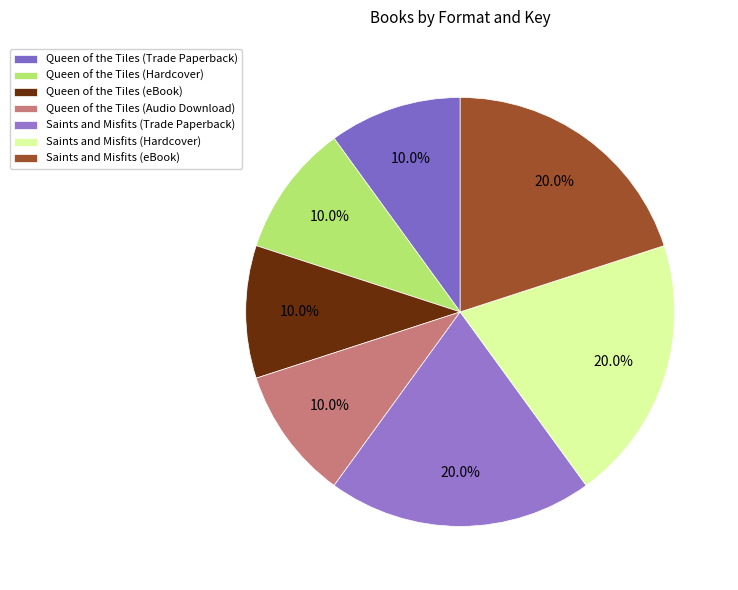

Rank the categories by value from highest to lowest.

Saints and Misfits (Trade Paperback), Saints and Misfits (Hardcover), Saints and Misfits (eBook), Queen of the Tiles (Trade Paperback), Queen of the Tiles (Hardcover), Queen of the Tiles (eBook), Queen of the Tiles (Audio Download)